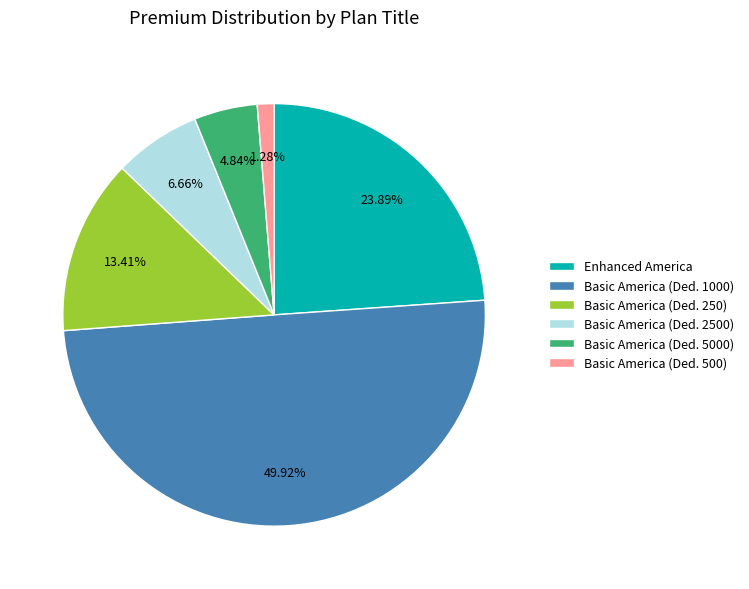

Which slice is the largest?

Basic America (Ded. 1000)